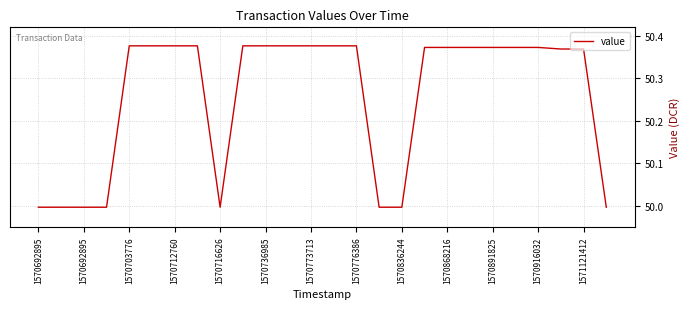

What is the difference between the maximum and minimum values?

0.4